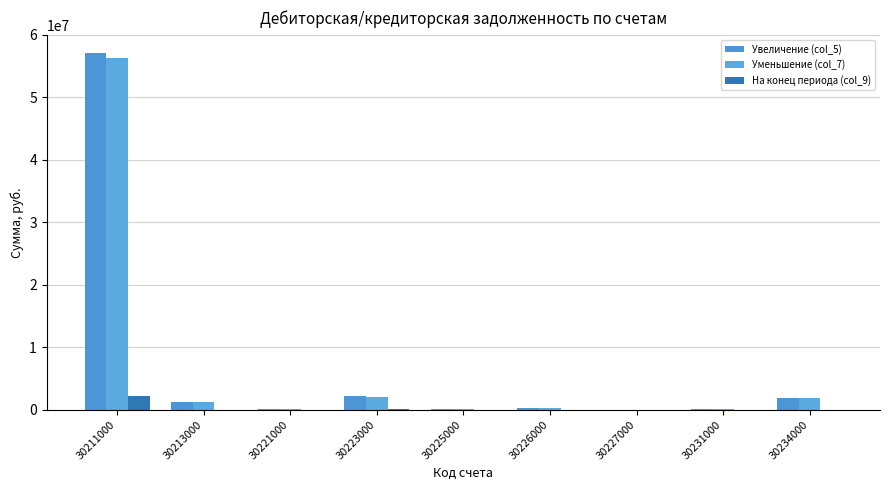

How many data points in На конец периода (col_9) are above 0?

3